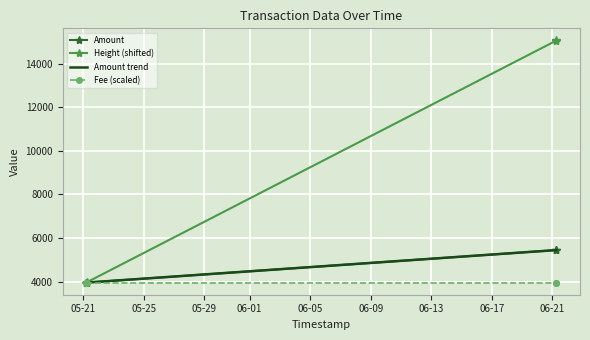

At which category does the chart reach its minimum across all series?

2017-05-21 04:51:45